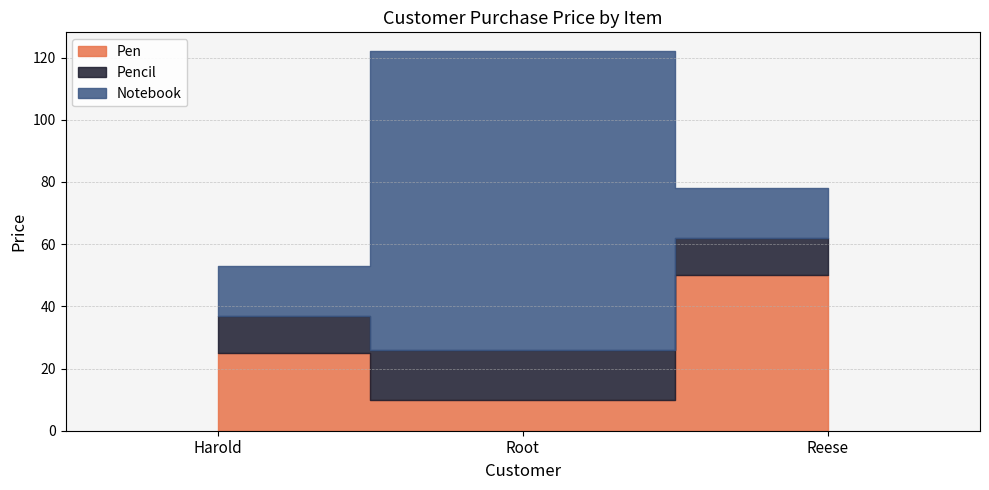

Reading left to right, extract all data points from this chart.

Pen: Harold=25	Root=10	Reese=50
Pencil: Harold=12	Root=16	Reese=12
Notebook: Harold=16	Root=96	Reese=16